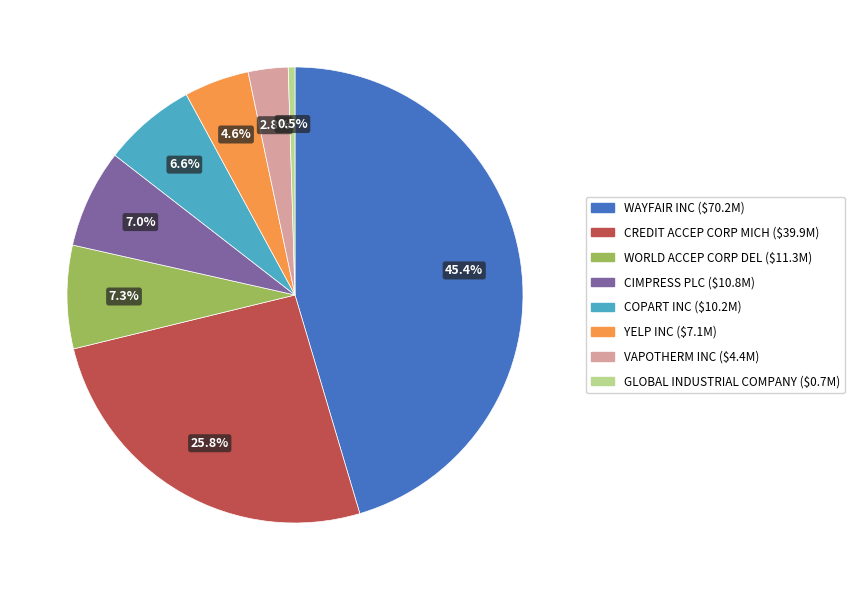

Approximately how many times larger is the value at VAPOTHERM INC compared to CREDIT ACCEP CORP MICH?

0.1